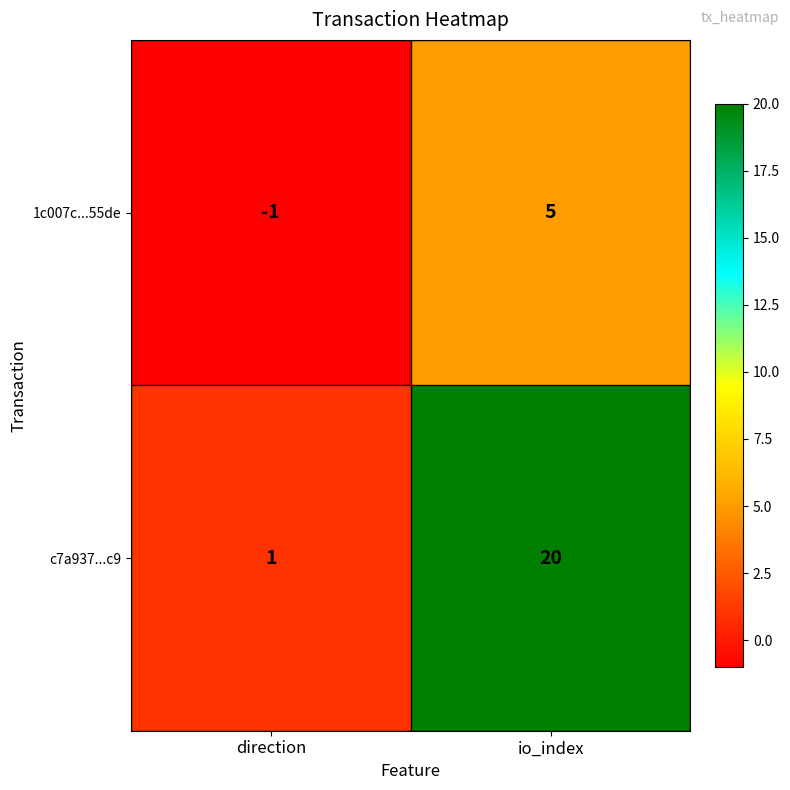

At which category is the sum across all series the highest?

io_index